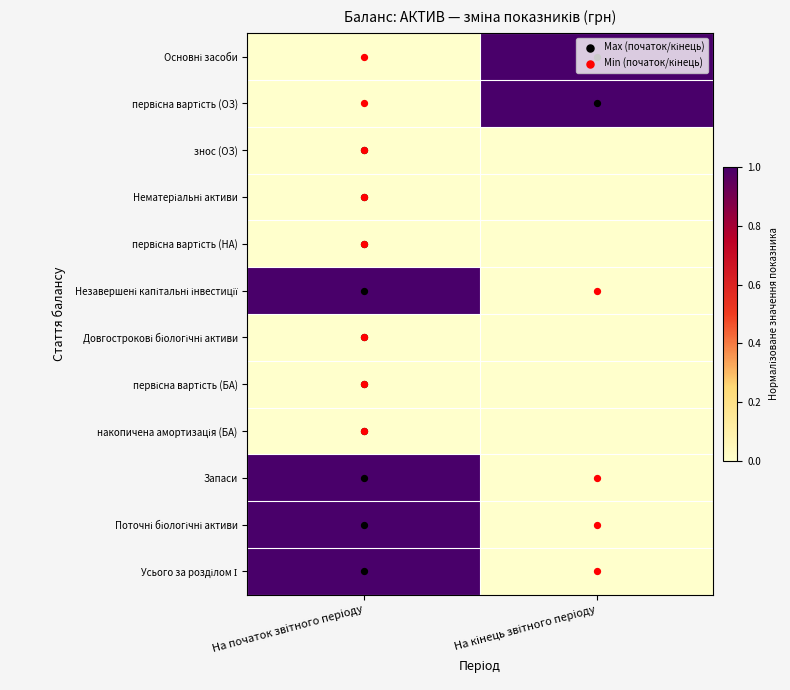

At which category does the chart reach its minimum across all series?

На початок звітного періоду